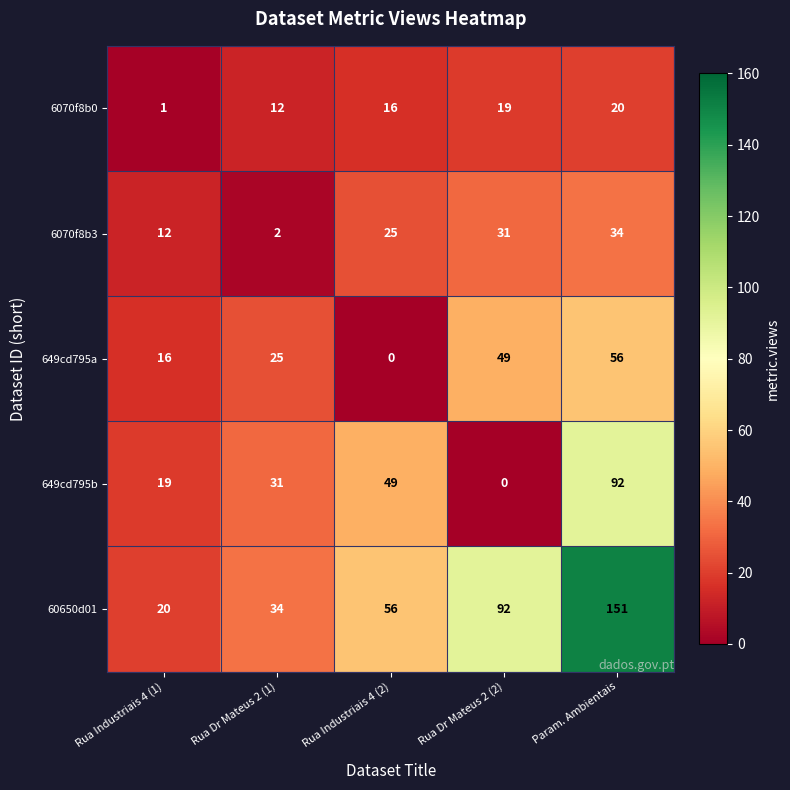

At which category does the chart reach its peak across all series?

Param. Ambientais